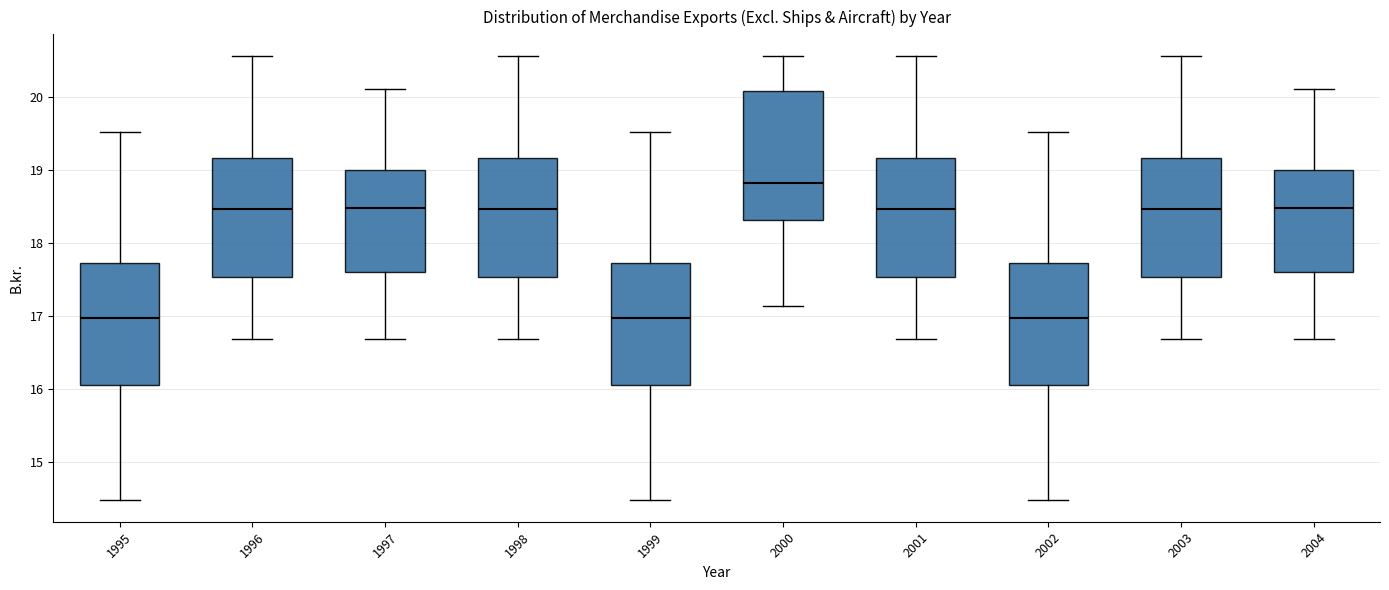

Which box has the highest median line?

2000